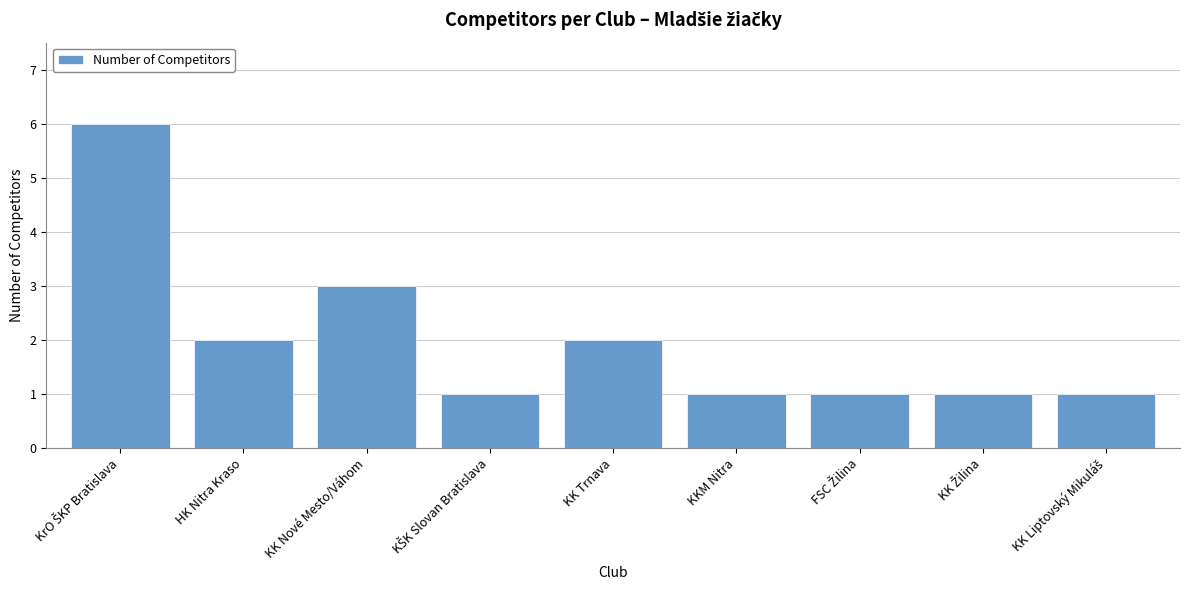

Reading left to right, list all the values displayed in this chart.

6	2	3	1	2	1	1	1	1